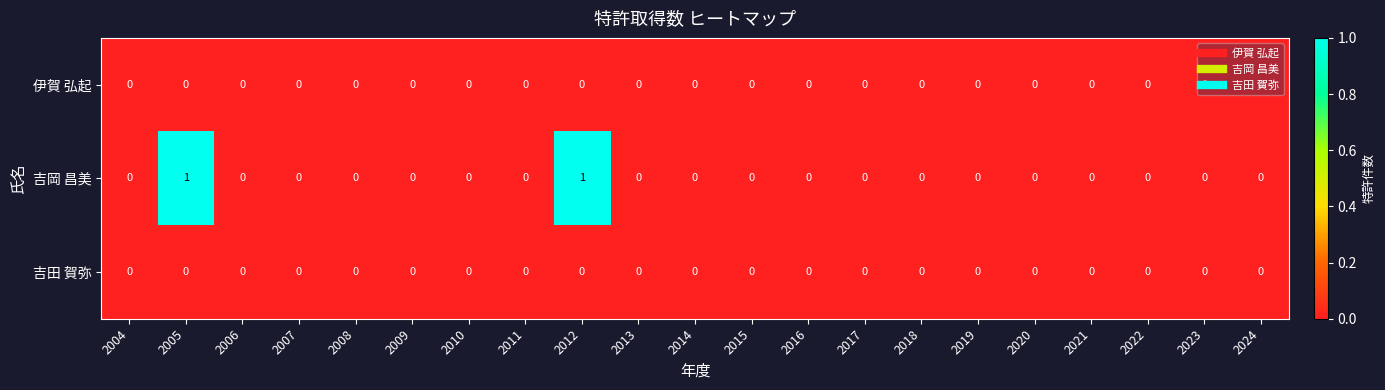

Which series has the widest spread of values?

吉岡 昌美